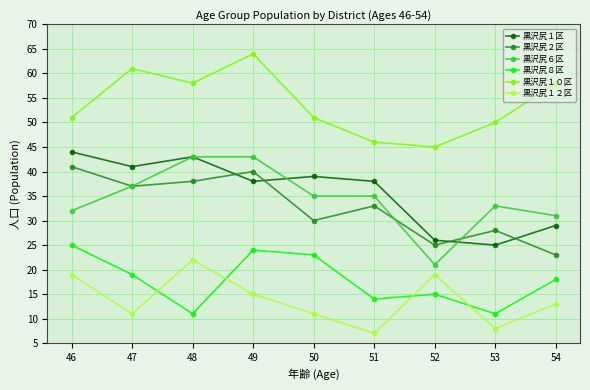

How many categories are shown in the chart?

9